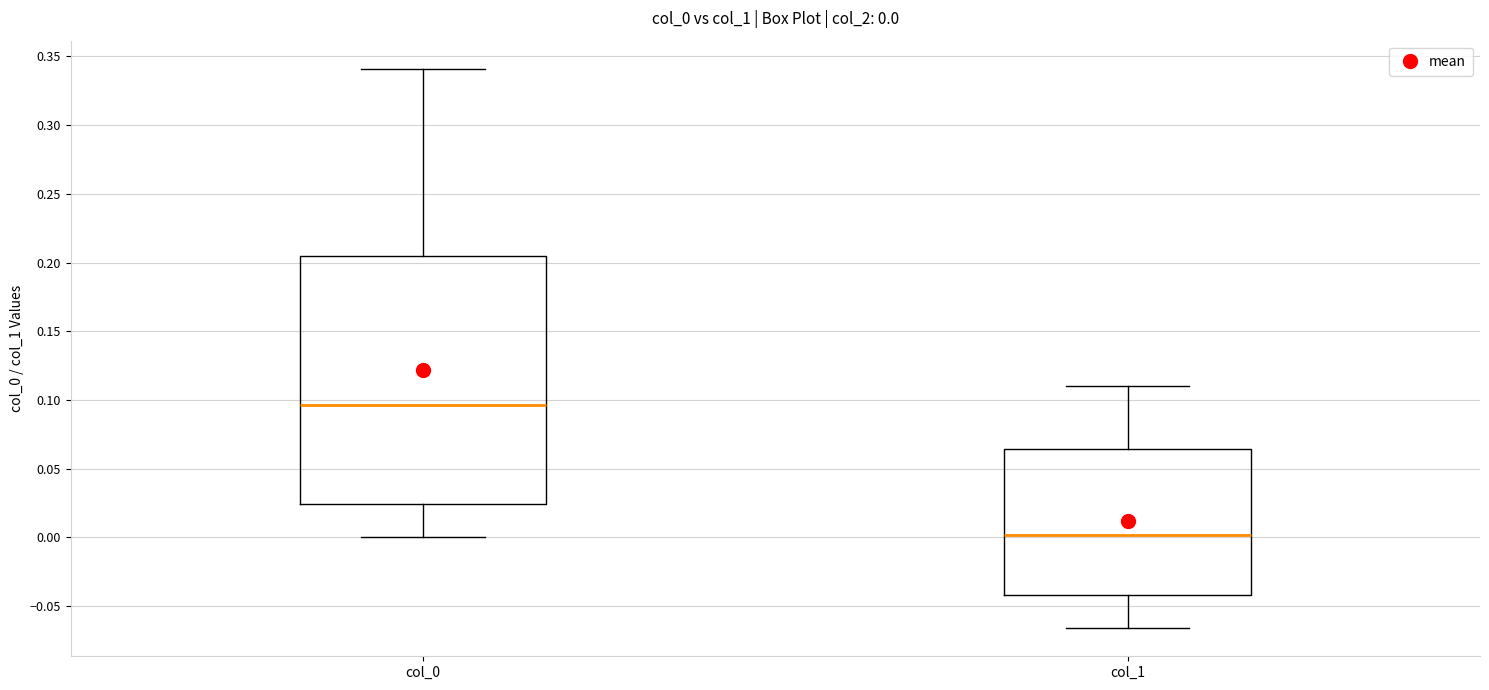

Which box has the highest median line?

col_0